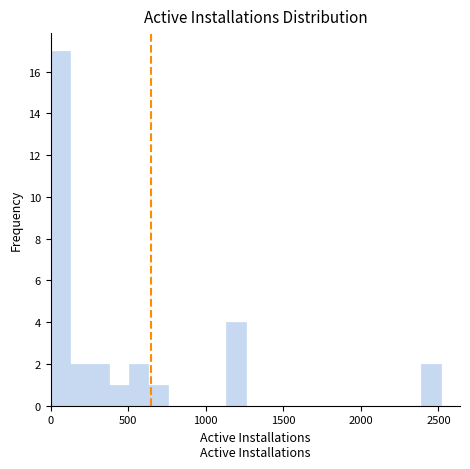

Around what value on the x-axis is the tallest bar? Give the approximate position of its centre, as read against the axis.

50